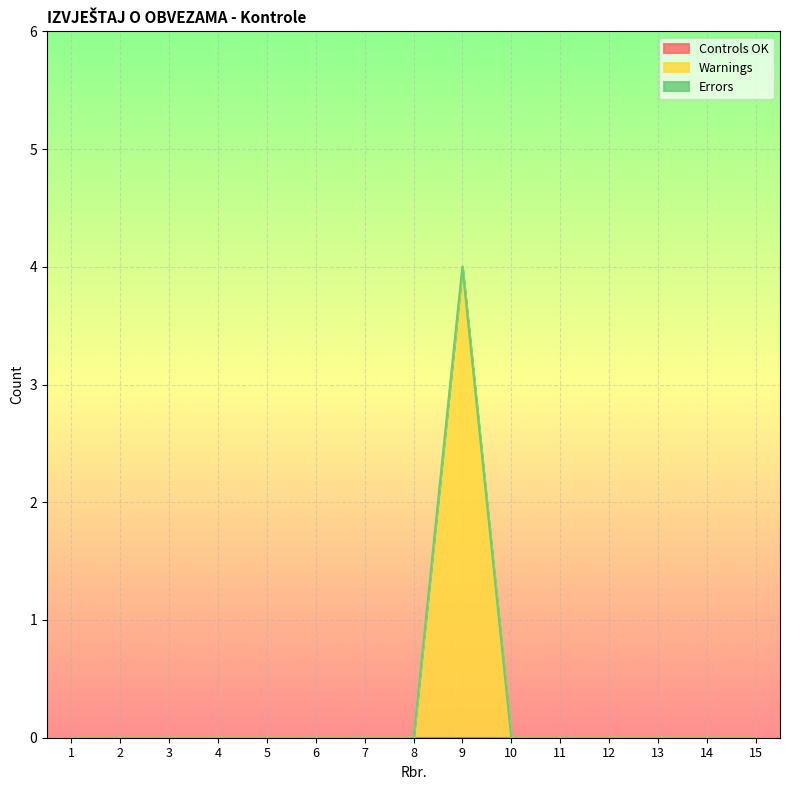

How many lines are shown in the chart?

3